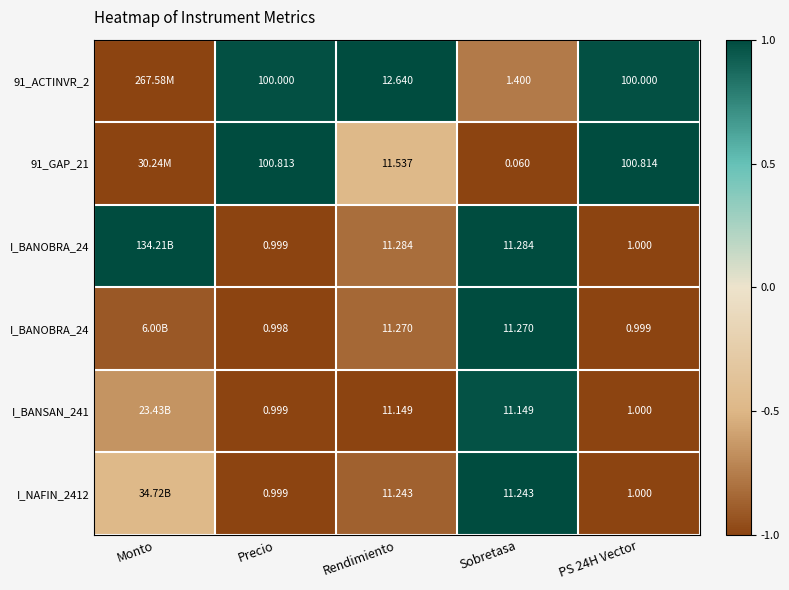

What is the greatest value displayed?

1.0